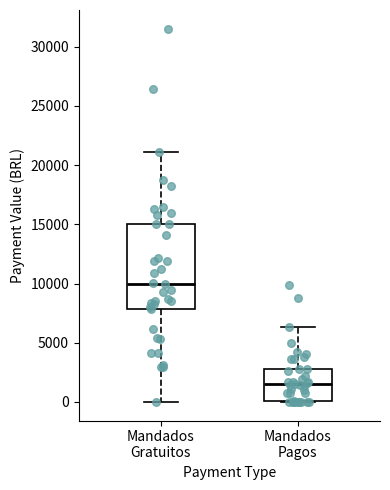

Which box's median line is the highest?

Mandados Gratuitos